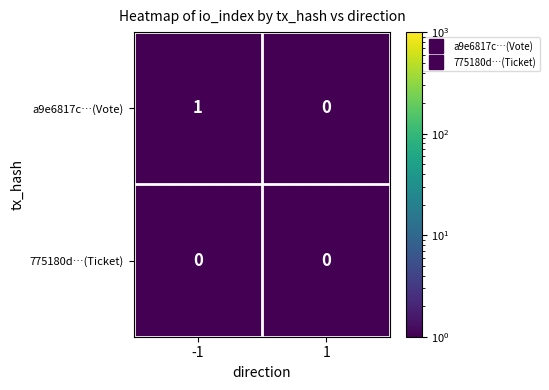

Reading left to right, what are all the values shown in this chart?

a9e6817c…(Vote): -1=1	1=0
775180d…(Ticket): -1=0	1=0